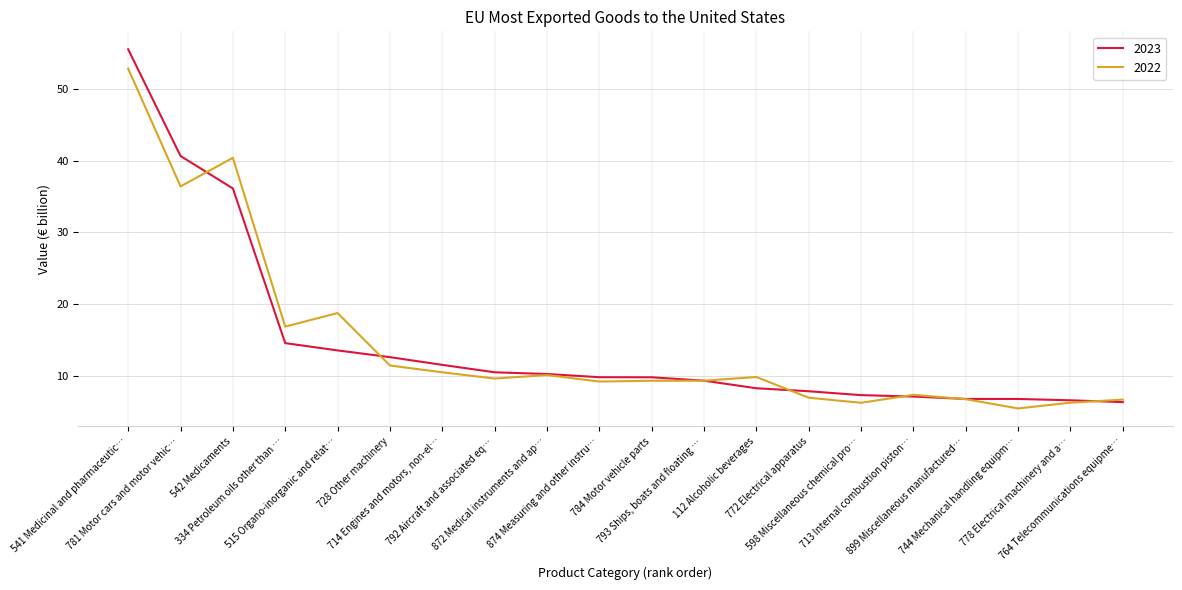

What is the sum of all 2023 values?

290.7